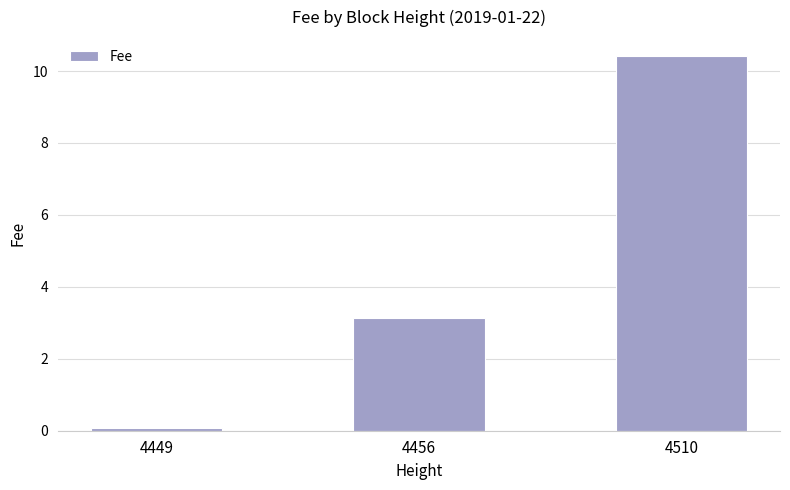

Rank the categories by value from highest to lowest.

4510, 4456, 4449